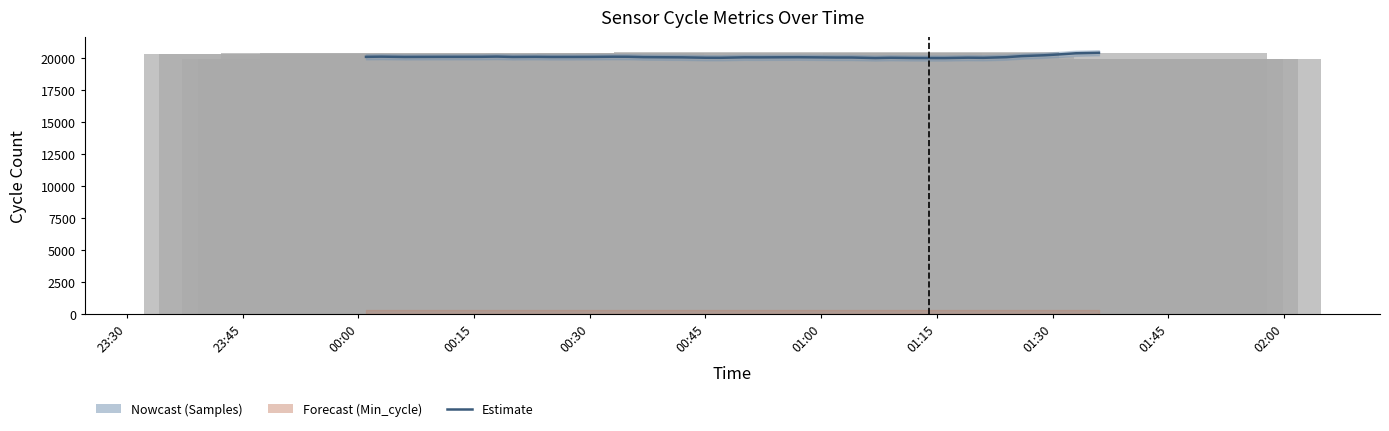

What is the difference between the second highest and minimum values in the Max_cycle series?

506.0